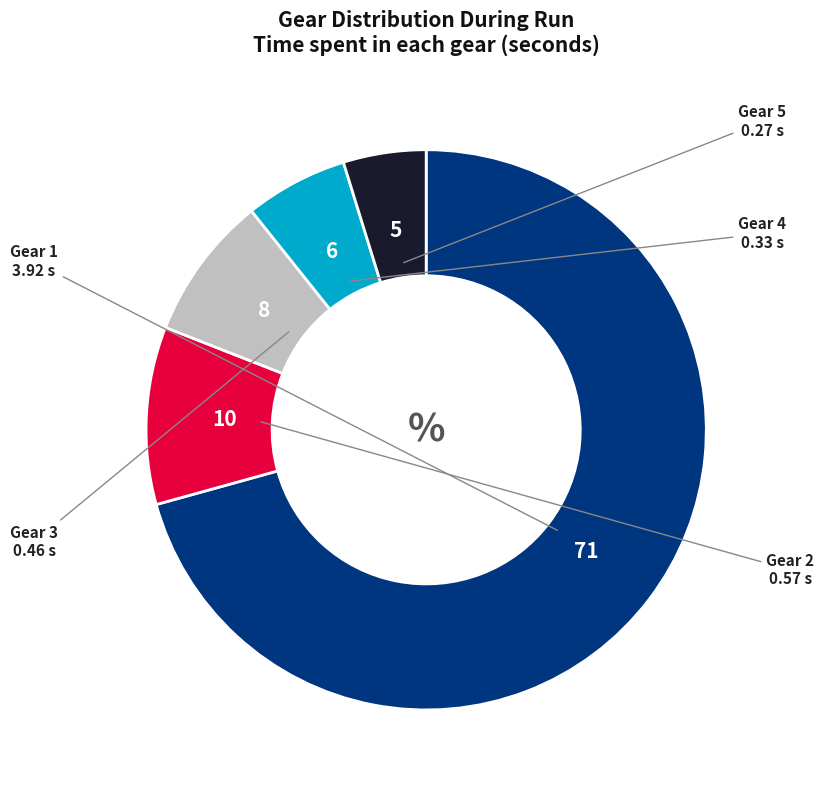

Does any single category account for the majority?

Yes